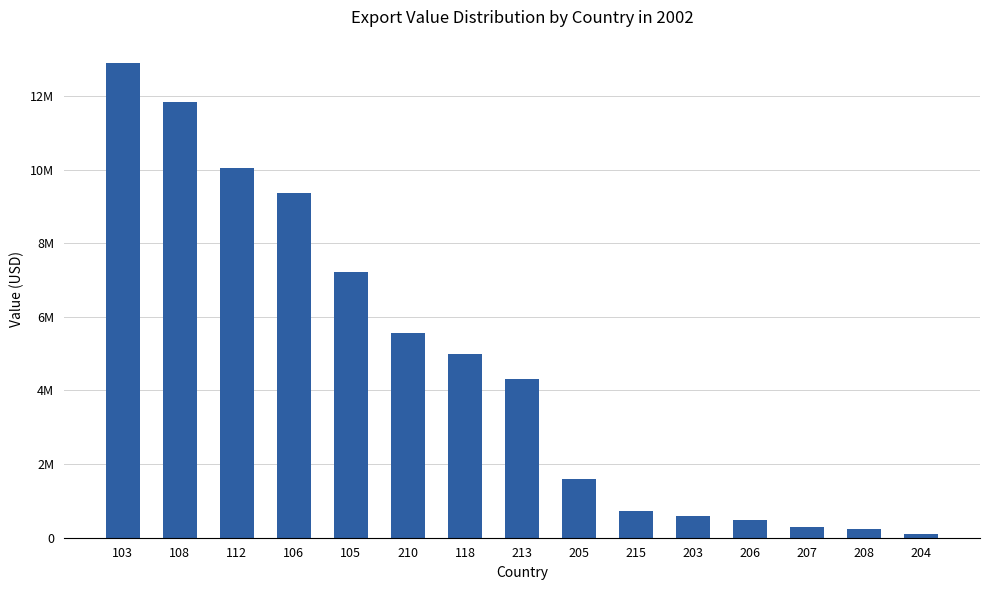

Reading left to right, what are all the values shown in this chart?

12886823	11839753	10043707	9358287	7215463	5563172	5002911	4324379	1582145	714298	600805	481566	283197	248413	106269